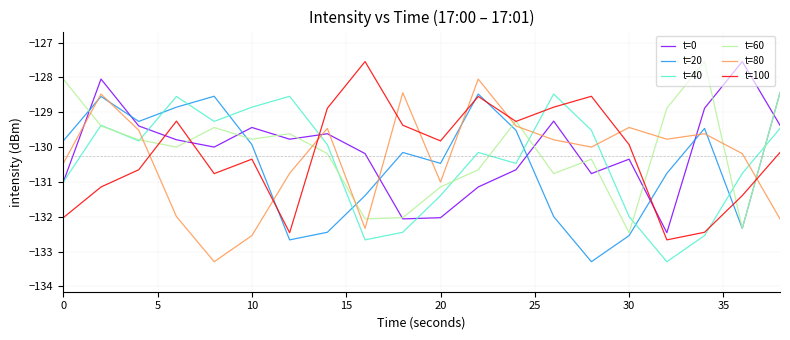

How many lines are shown in the chart?

6